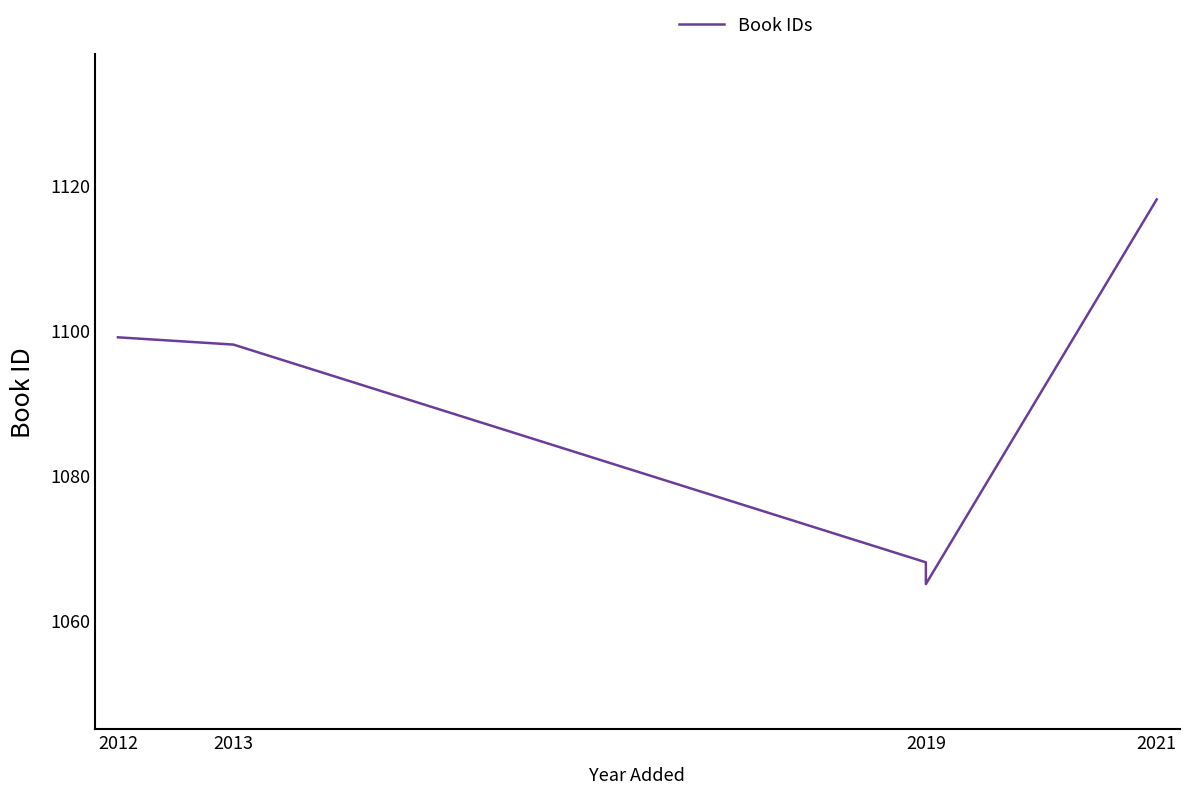

What is the difference between the second highest and second lowest values?

31